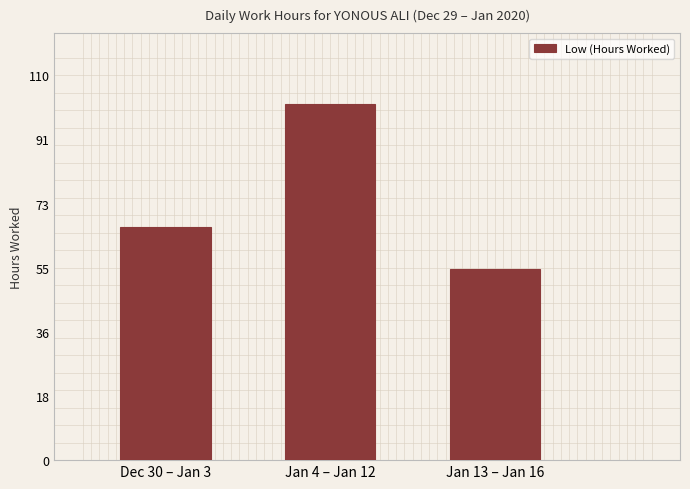

The chart shows a value of 119.1 at Dec 30 – Jan 3. True or false?

False